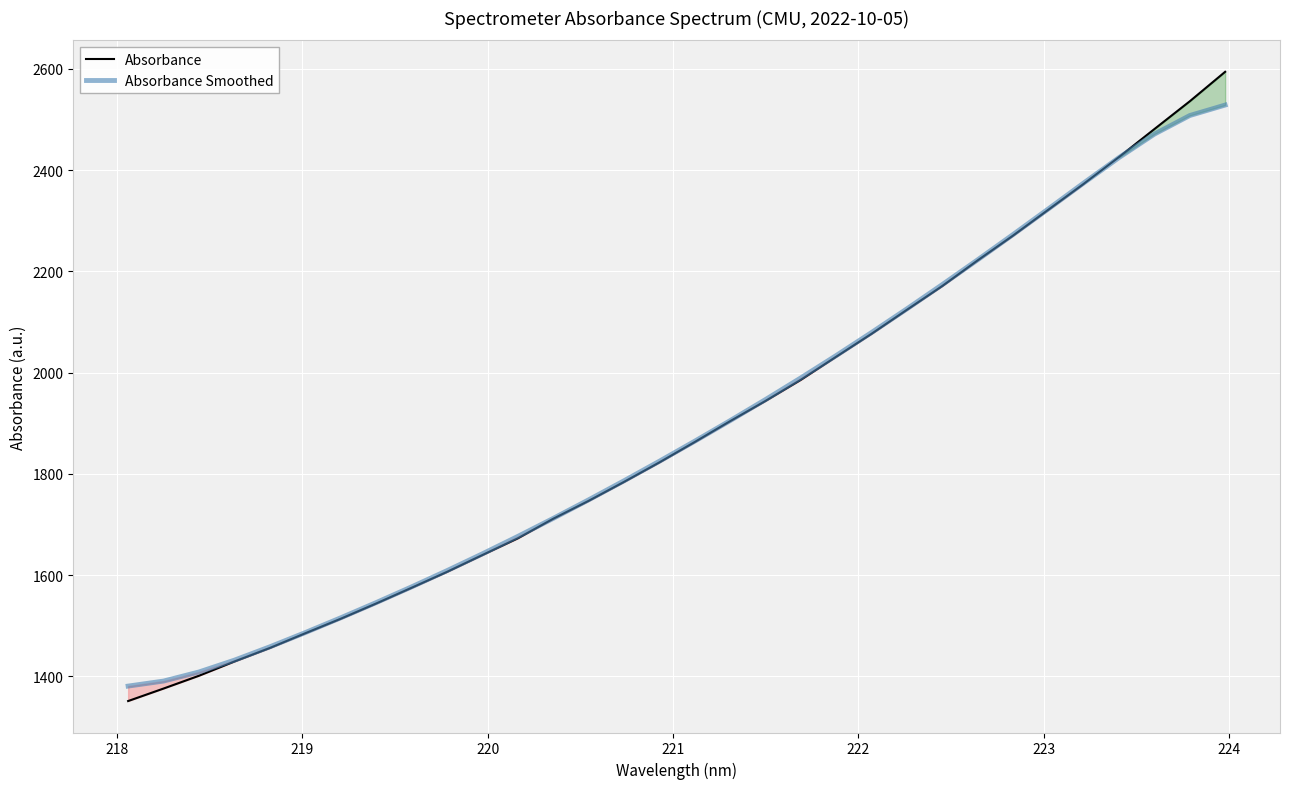

True or false: Absorbance has more than 1 points higher than both neighbors.

False